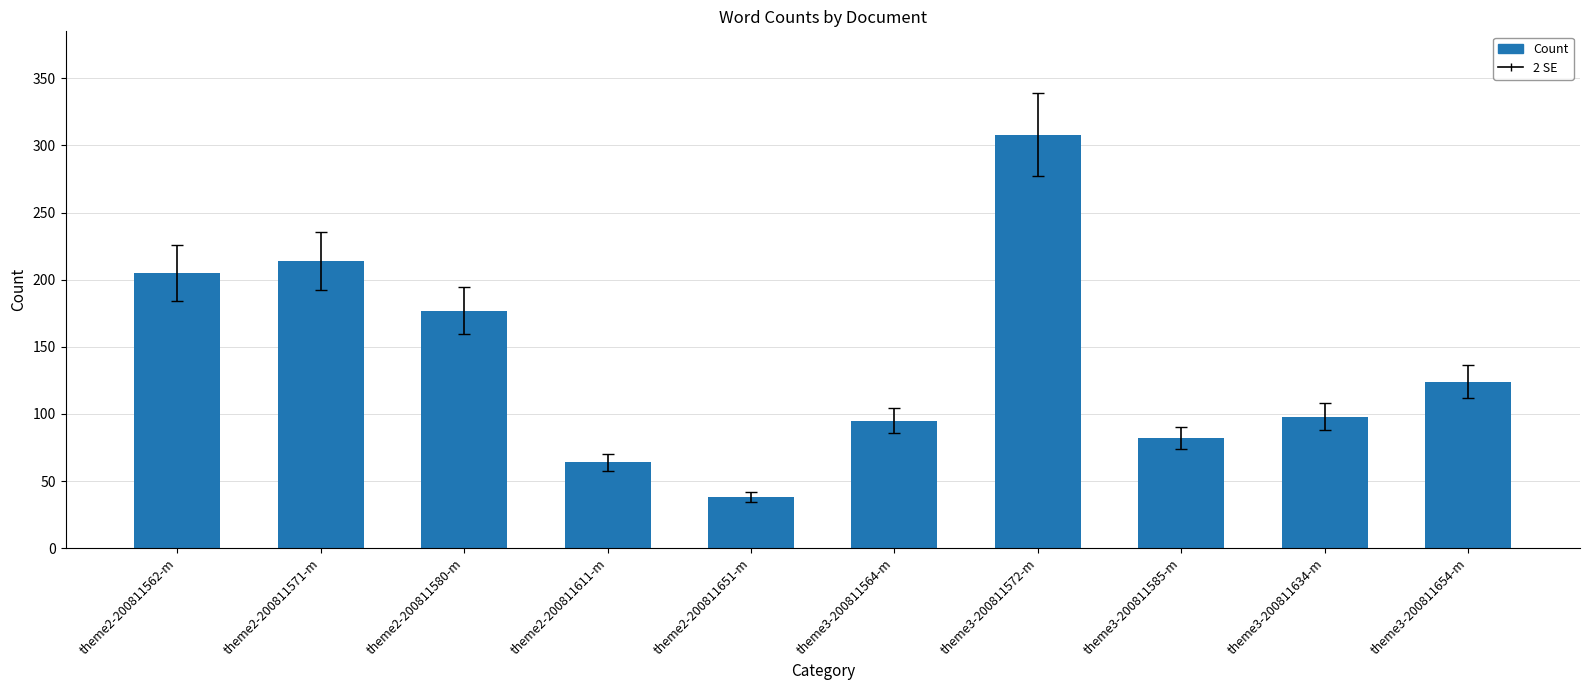

Does the chart contain any negative values?

No